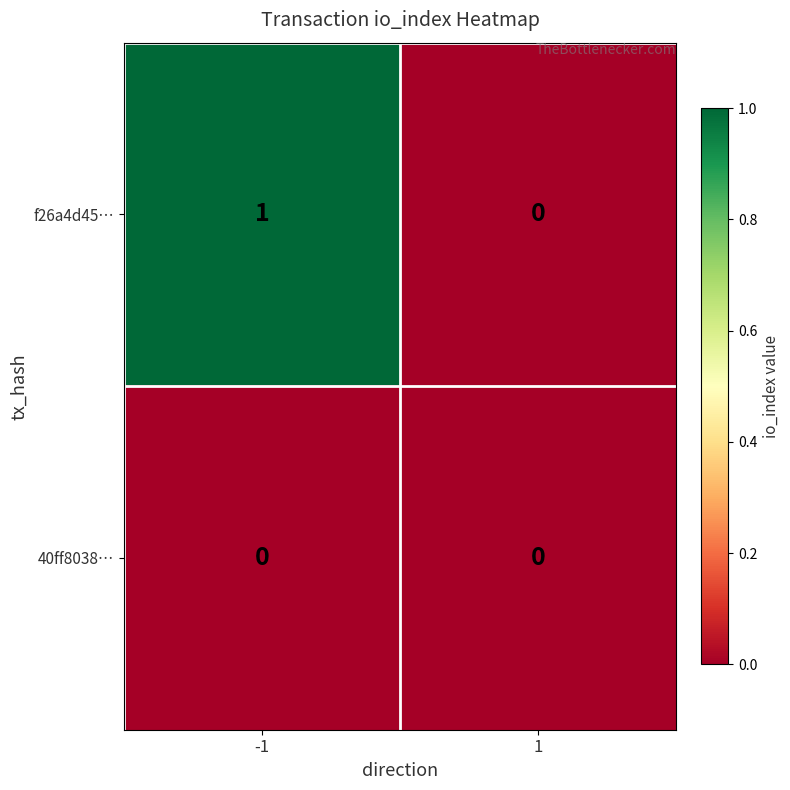

Which series has the largest total across all categories?

f26a4d45…